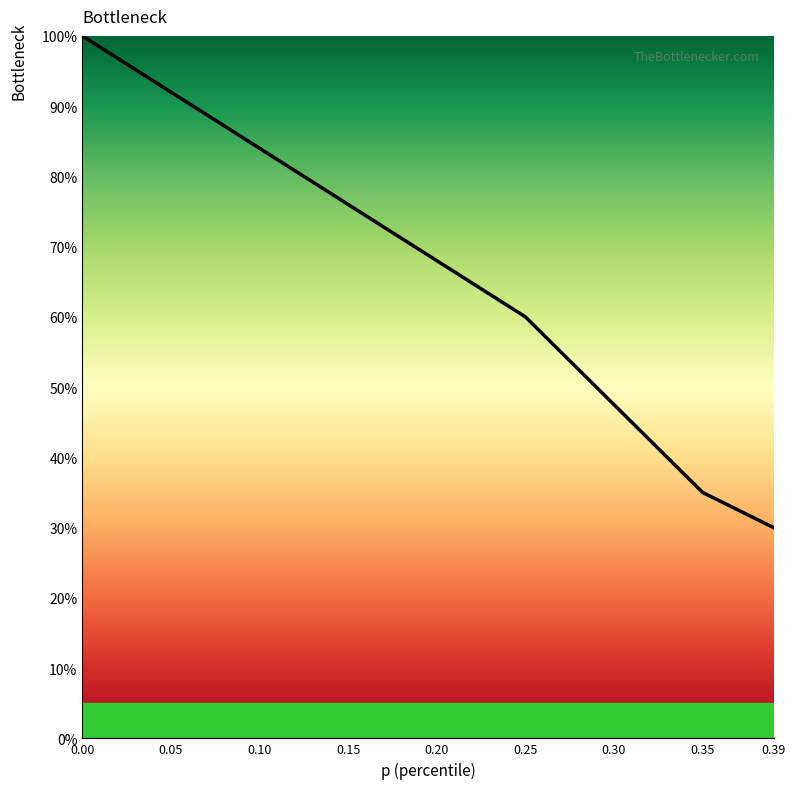

Reading left to right, list all the values displayed in this chart.

0=1.0	0.01=1.0	0.02=1.0	0.03=1.0	0.04=0.9	0.05=0.9	0.06=0.9	0.07=0.9	0.08=0.9	0.09=0.9	0.1=0.8	0.11=0.8	0.12=0.8	0.13=0.8	0.14=0.8	0.15=0.8	0.16=0.7	0.17=0.7	0.18=0.7	0.19=0.7	0.2=0.7	0.21=0.7	0.22=0.6	0.23=0.6	0.24=0.6	0.25=0.6	0.26=0.6	0.27=0.5	0.28=0.5	0.29=0.5	0.3=0.5	0.31=0.4	0.32=0.4	0.33=0.4	0.34=0.4	0.35=0.4	0.36=0.3	0.37=0.3	0.38=0.3	0.39=0.3